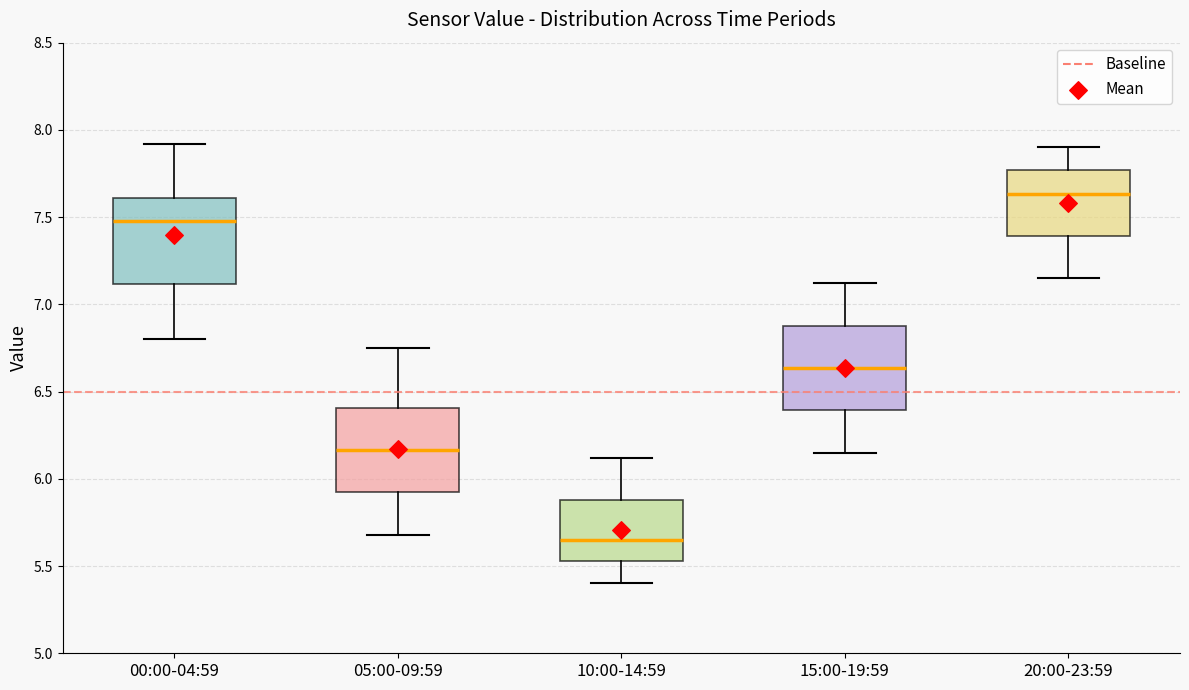

Reading left to right, read every box against the y-axis: the position of its median line, the range the box covers, and the ends of its whiskers. The values are not printed on the chart, so give them approximately, as read against the axis.

00:00-04:59: median 7.50, box 7.10 to 7.60, whiskers 6.80 to 7.90
05:00-09:59: median 6.15, box 5.90 to 6.40, whiskers 5.70 to 6.75
10:00-14:59: median 5.65, box 5.55 to 5.90, whiskers 5.40 to 6.10
15:00-19:59: median 6.65, box 6.40 to 6.90, whiskers 6.15 to 7.10
20:00-23:59: median 7.65, box 7.40 to 7.75, whiskers 7.15 to 7.90